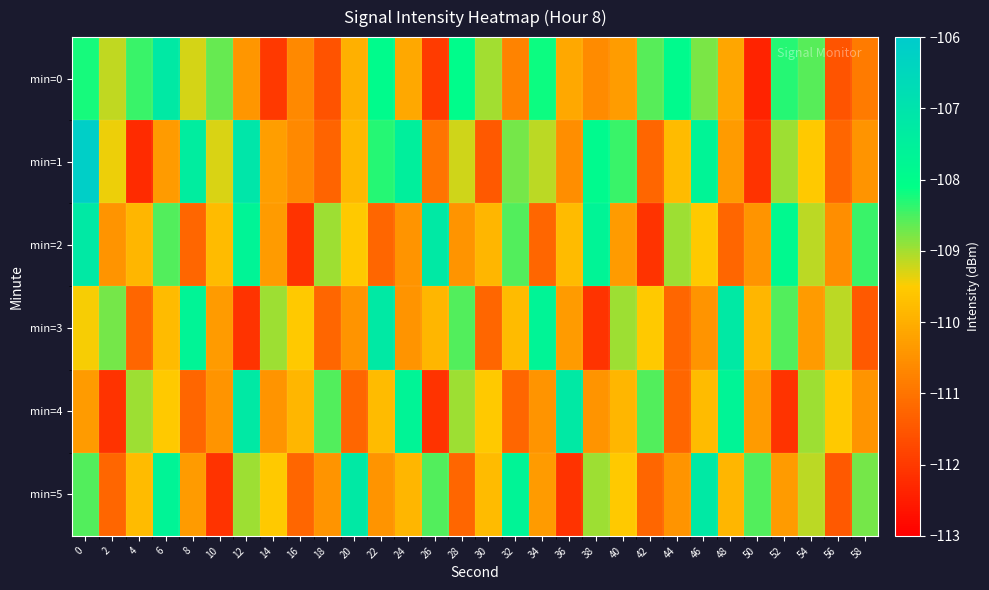

What is the minimum value shown in the chart?

-112.4